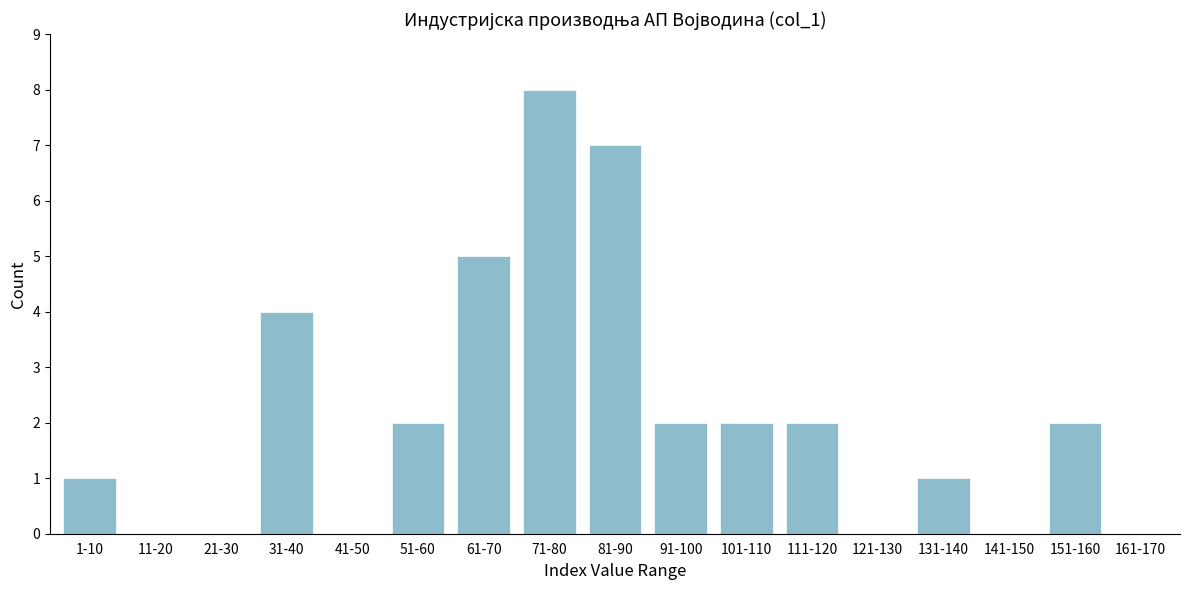

Reading left to right, extract all data points from this chart.

1-10=1	11-20=0	21-30=0	31-40=4	41-50=0	51-60=2	61-70=5	71-80=8	81-90=7	91-100=2	101-110=2	111-120=2	121-130=0	131-140=1	141-150=0	151-160=2	161-170=0